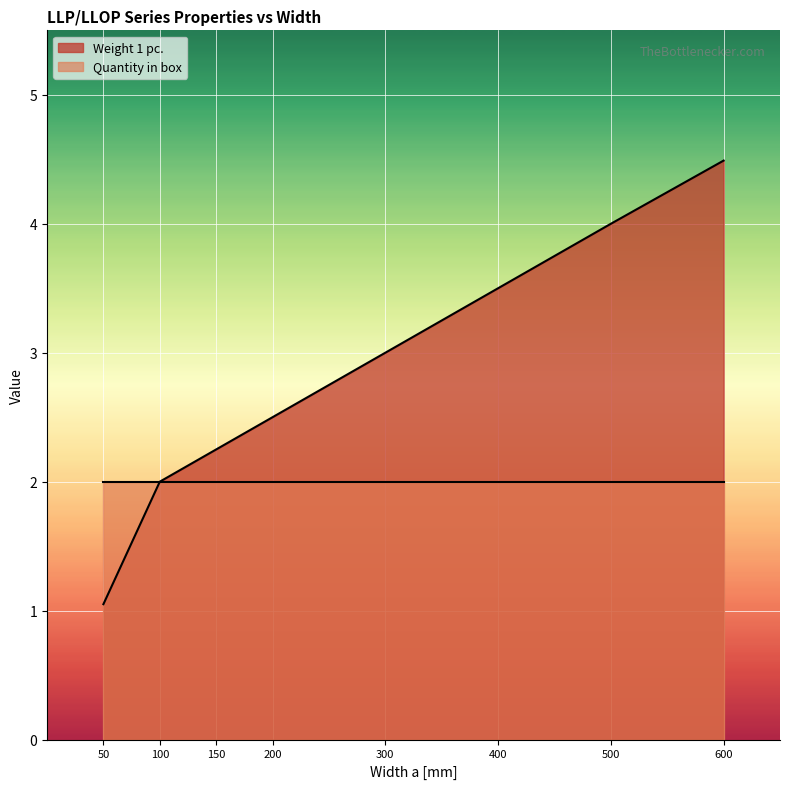

What is the change in value from 150 to 300?

+0.8